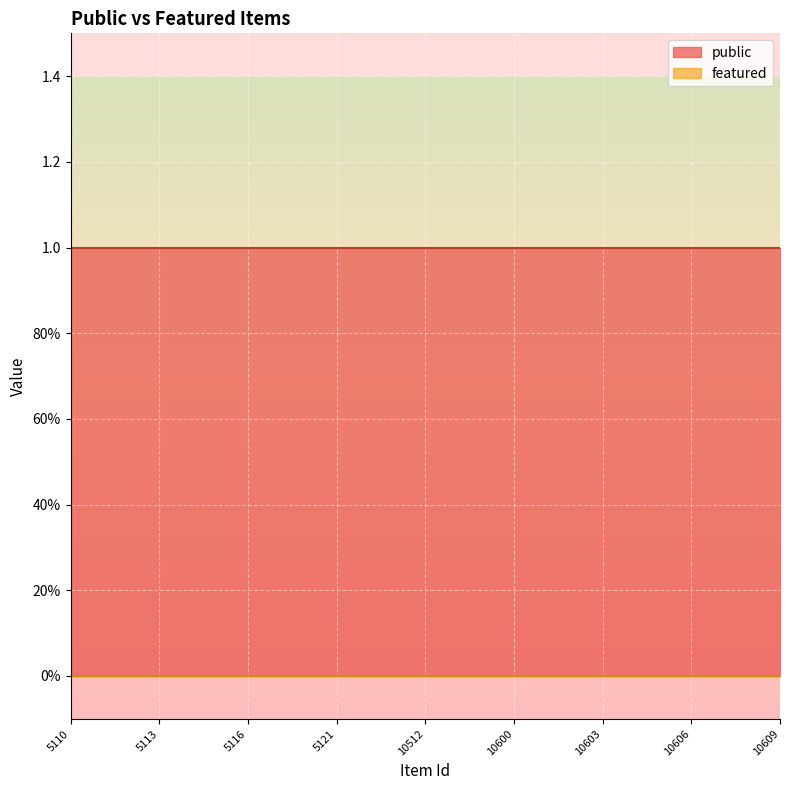

What is the minimum value for public?

1